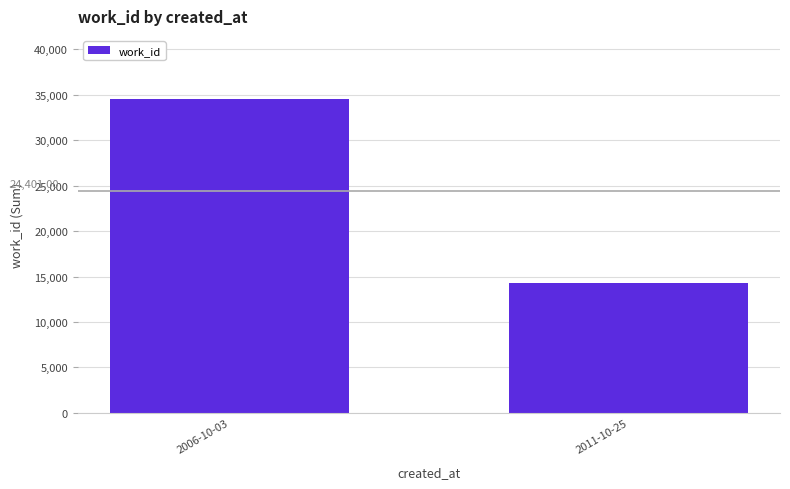

What is the label of the 1st bar from the right?

2011-10-25